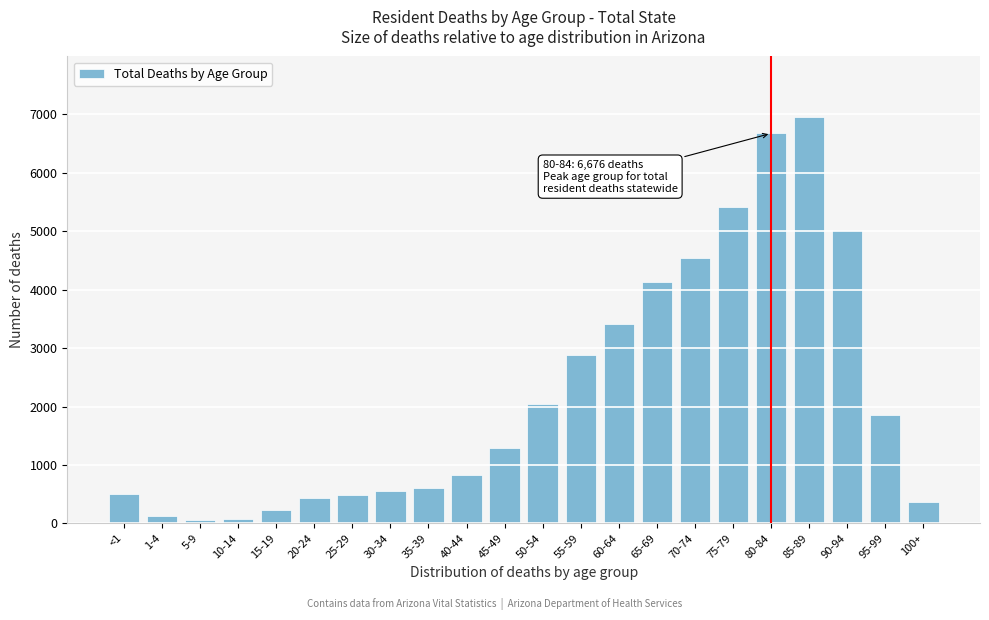

What is the change in value from 40-44 to 85-89?

+6116